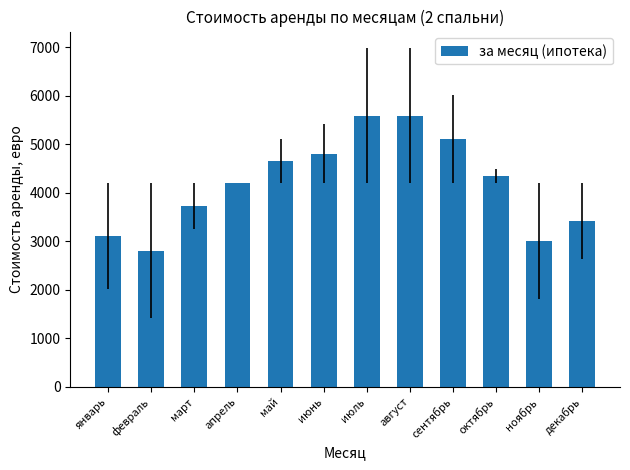

What is the label of the 2nd bar from the right?

ноябрь